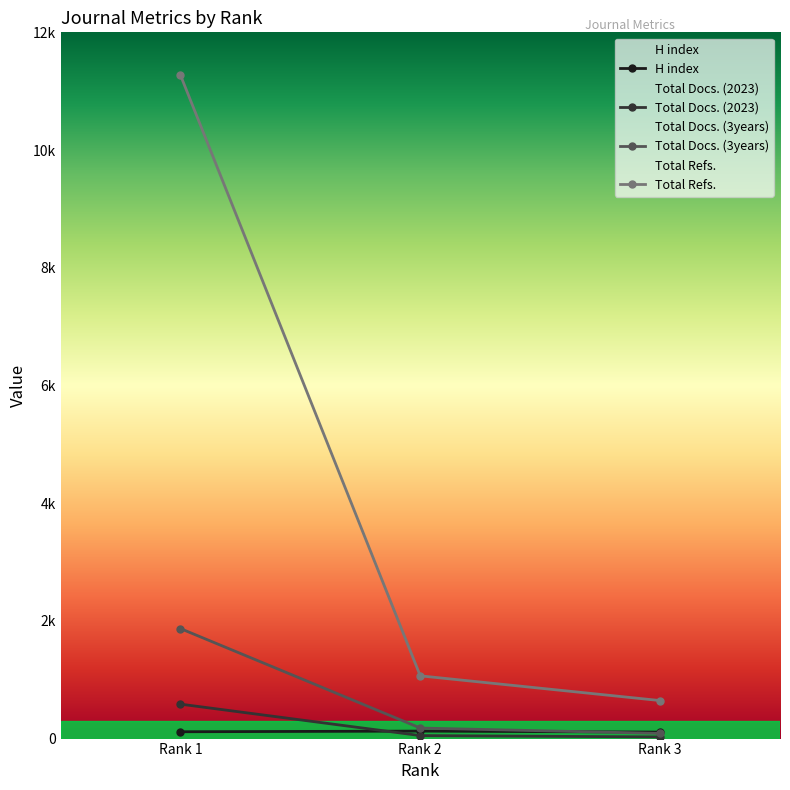

What are all the series names shown in the legend?

H index, Total Docs. (2023), Total Docs. (3years), Total Refs.